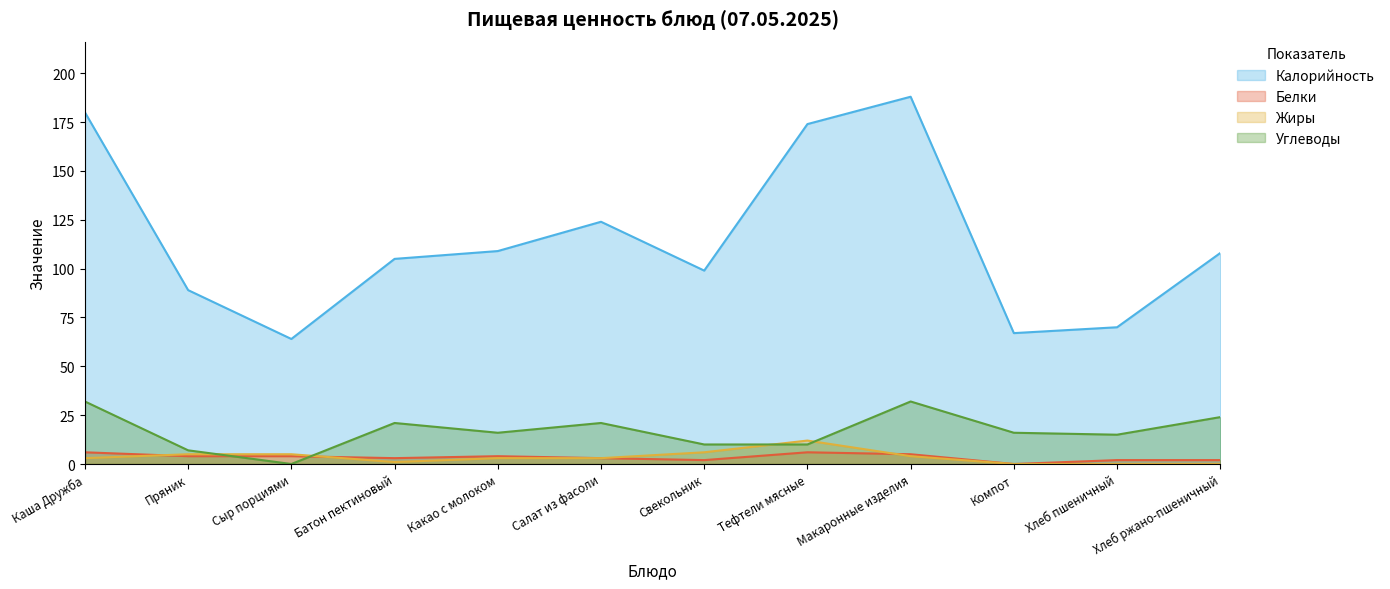

Reading left to right, transcribe all the data shown in this chart.

Калорийность: Каша Дружба=180	Пряник=89	Сыр порциями=64	Батон пектиновый=105	Какао с молоком=109	Салат из фасоли=124	Свекольник=99	Тефтели мясные=174	Макаронные изделия=188	Компот=67	Хлеб пшеничный=70	Хлеб ржано-пшеничный=108
Белки: Каша Дружба=6	Пряник=4	Сыр порциями=4	Батон пектиновый=3	Какао с молоком=4	Салат из фасоли=3	Свекольник=2	Тефтели мясные=6	Макаронные изделия=5	Компот=0	Хлеб пшеничный=2	Хлеб ржано-пшеничный=2
Жиры: Каша Дружба=3	Пряник=5	Сыр порциями=5	Батон пектиновый=1	Какао с молоком=3	Салат из фасоли=3	Свекольник=6	Тефтели мясные=12	Макаронные изделия=4	Компот=0	Хлеб пшеничный=0	Хлеб ржано-пшеничный=0
Углеводы: Каша Дружба=32	Пряник=7	Сыр порциями=0	Батон пектиновый=21	Какао с молоком=16	Салат из фасоли=21	Свекольник=10	Тефтели мясные=10	Макаронные изделия=32	Компот=16	Хлеб пшеничный=15	Хлеб ржано-пшеничный=24